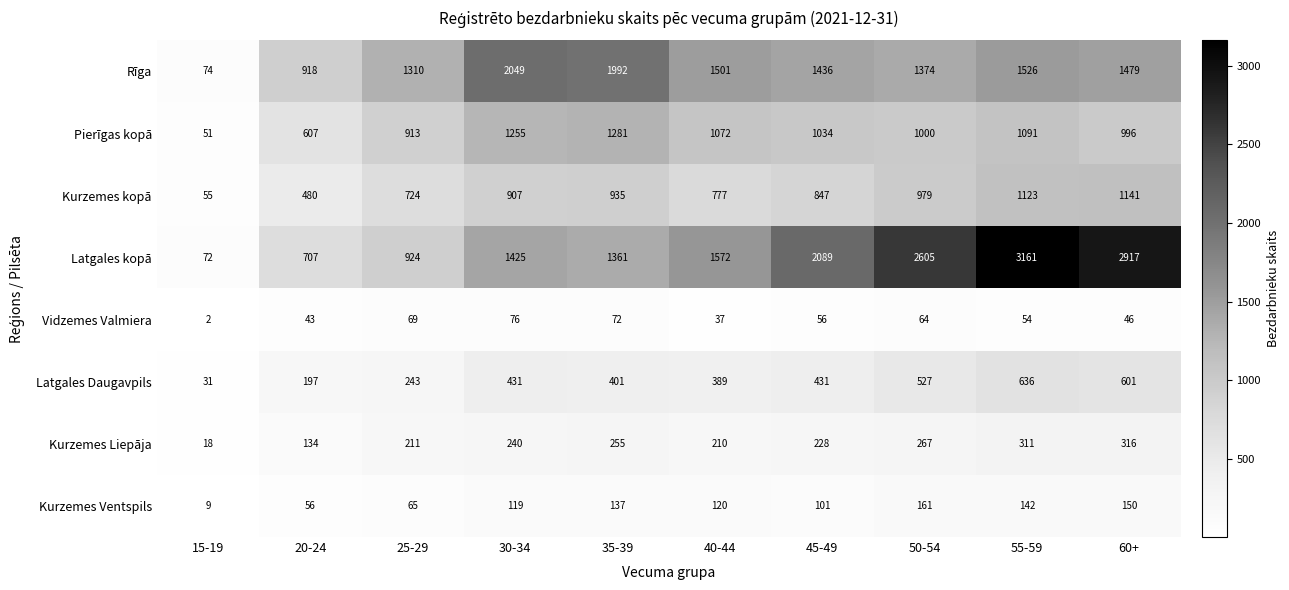

At which label does Kurzemes Ventspils reach its peak?

50-54